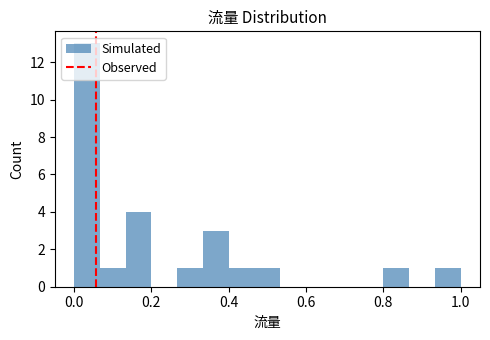

Around what value on the x-axis is the tallest bar? Give the approximate position of its centre, as read against the axis.

0.04